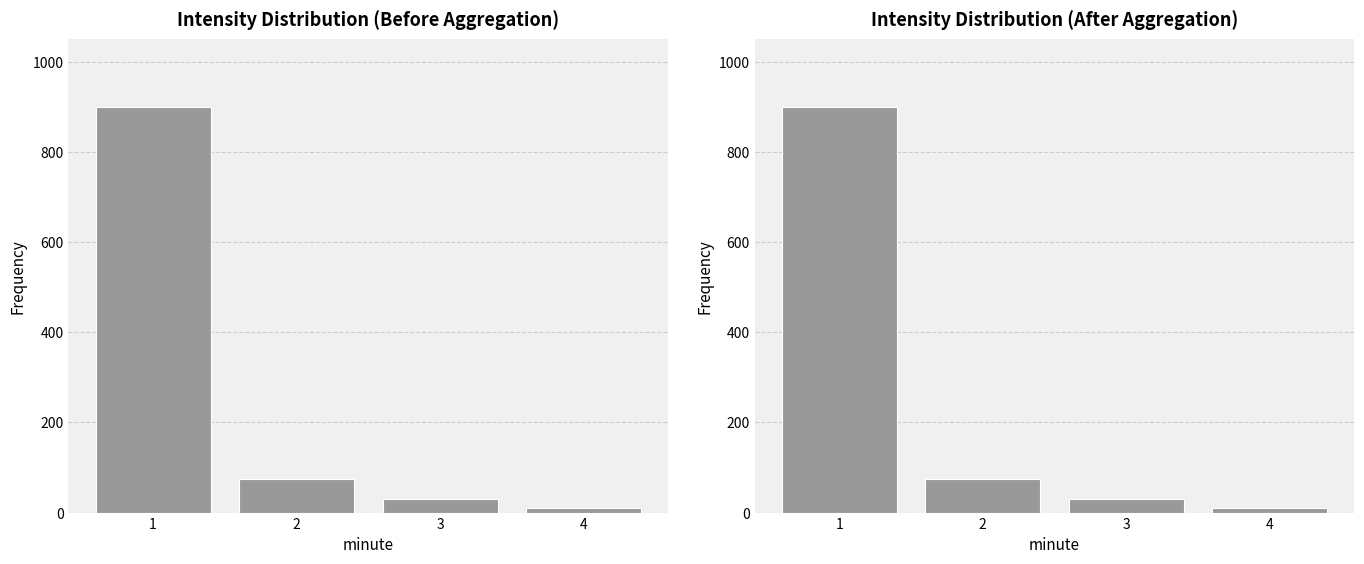

How many categories are shown in the chart?

4